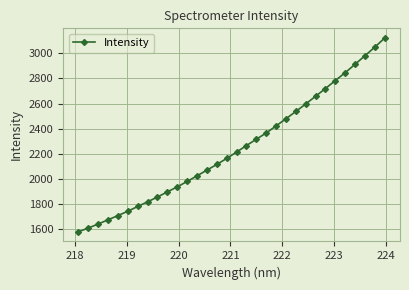

What is the difference between the second highest and second lowest values?

1437.9